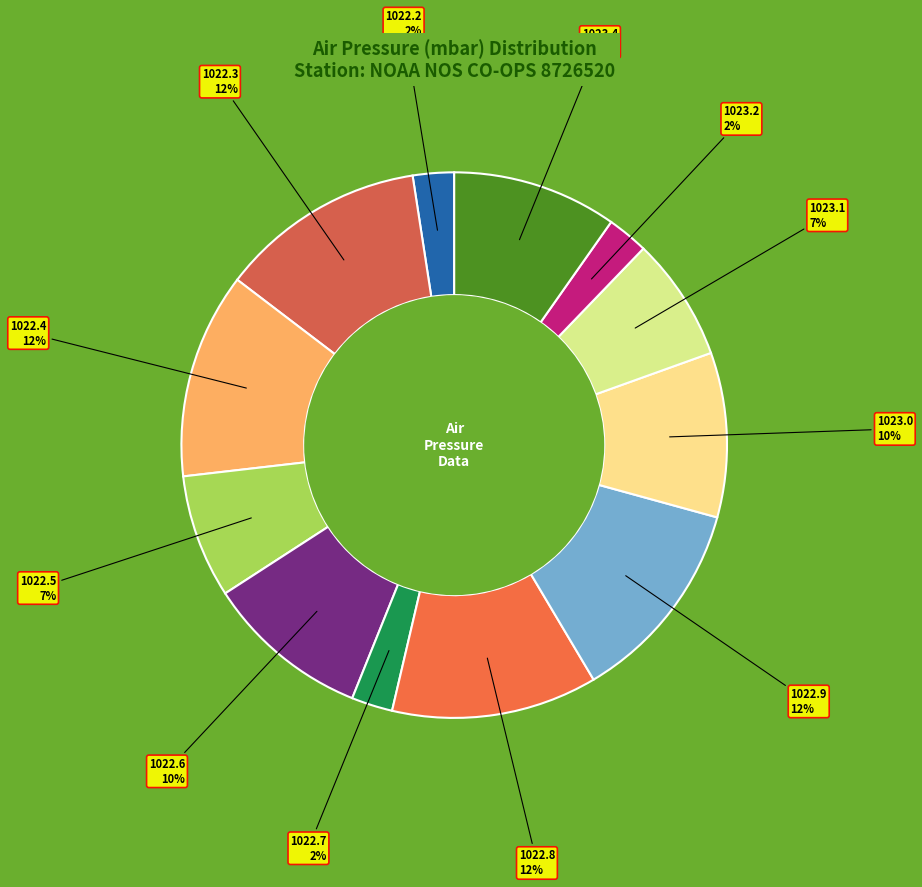

Do 1022.6 and 1023.4 together represent more than half of the pie?

No